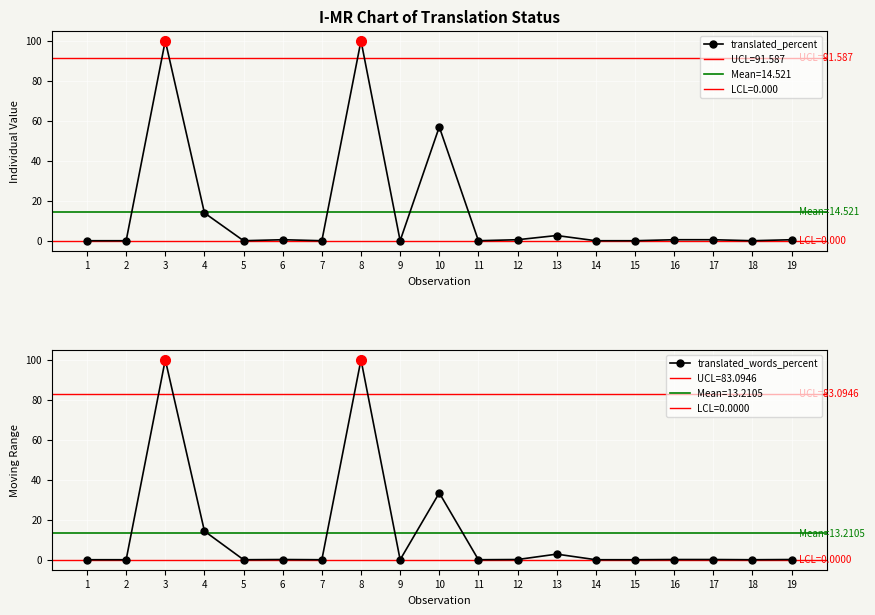

Does the chart display data point markers on the line(s)?

Yes